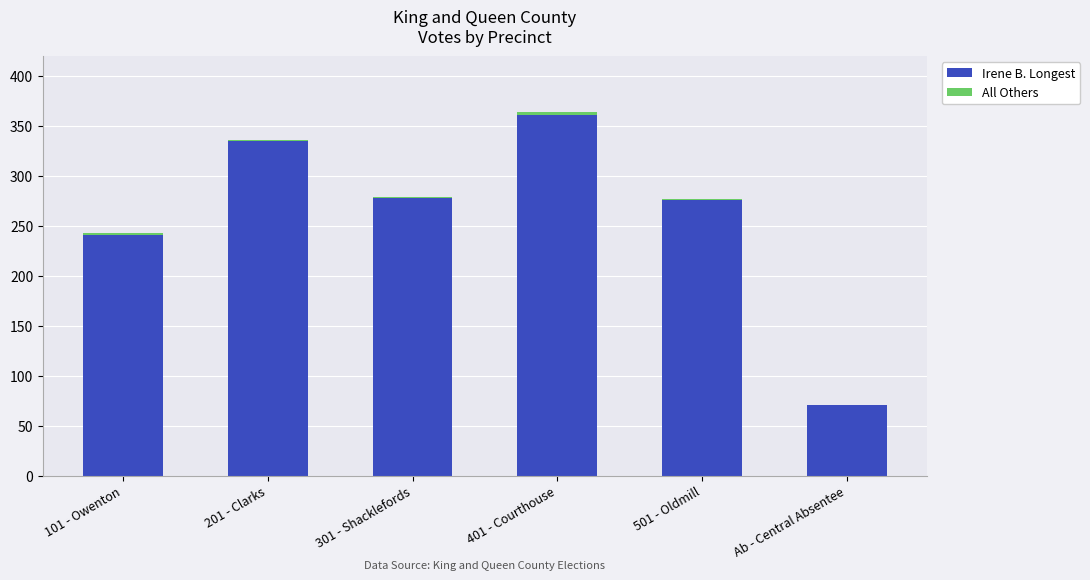

Count the number of data series in this chart.

2